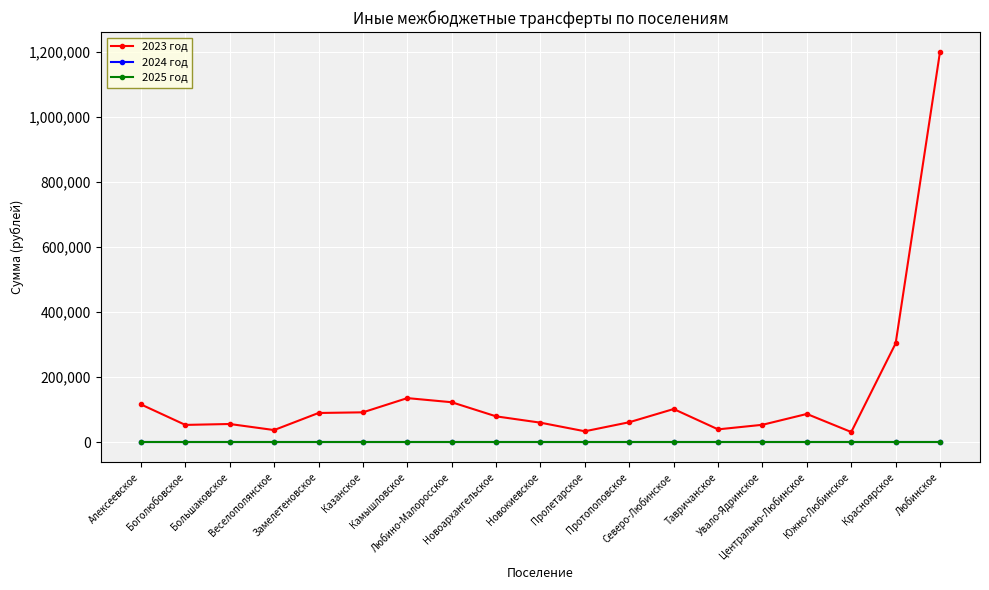

Is this an area chart (filled region under the line)?

No